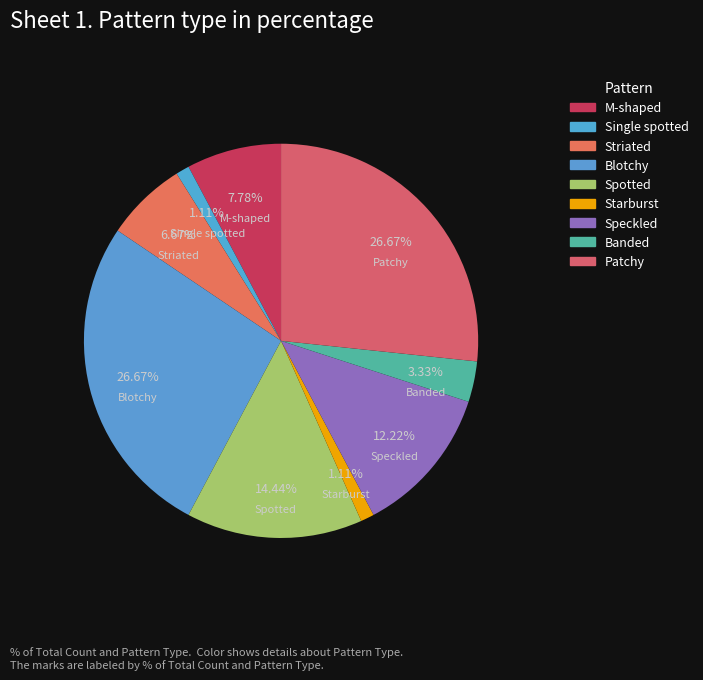

Approximately how many times larger is the value at Blotchy compared to Patchy?

1.0